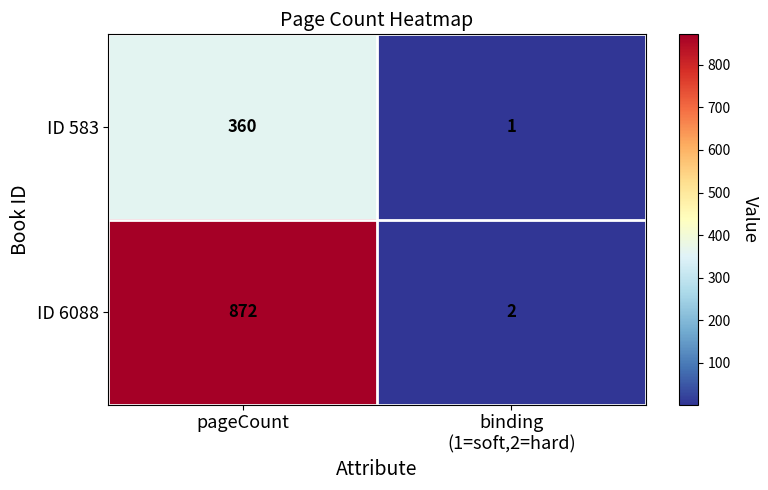

What is the spread (max minus min) of values at pageCount?

512